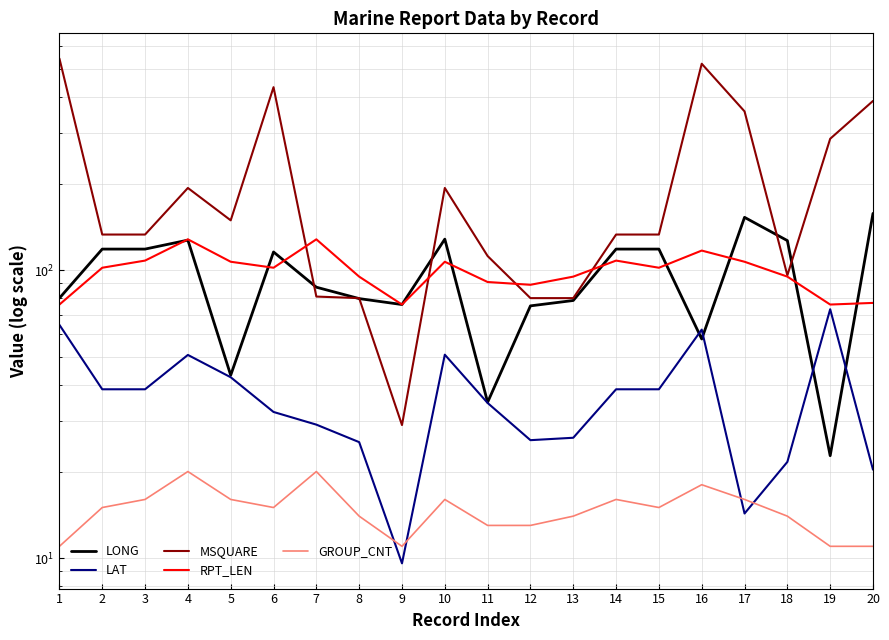

At how many categories does at least one series exceed 228?

6